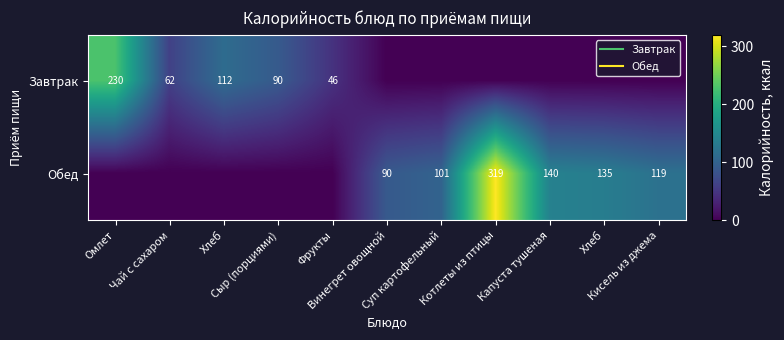

Where does the Обед series first go above 89?

Винегрет овощной